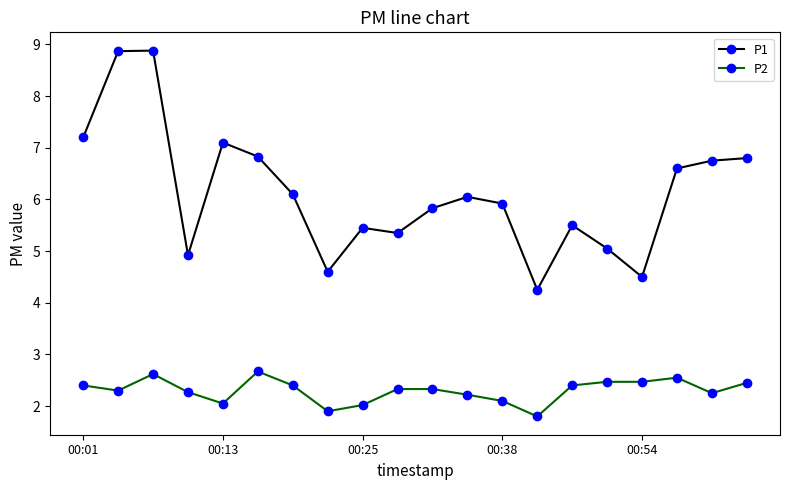

What is the sum of all P2 values?

46.0